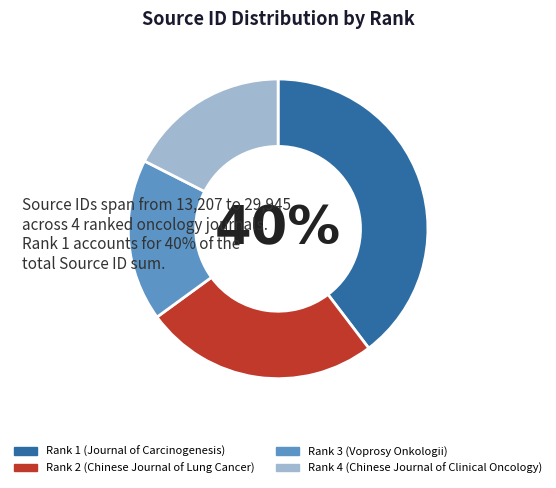

What percentage is the Rank 1 (Journal of Carcinogenesis) slice, to the nearest percent?

40%